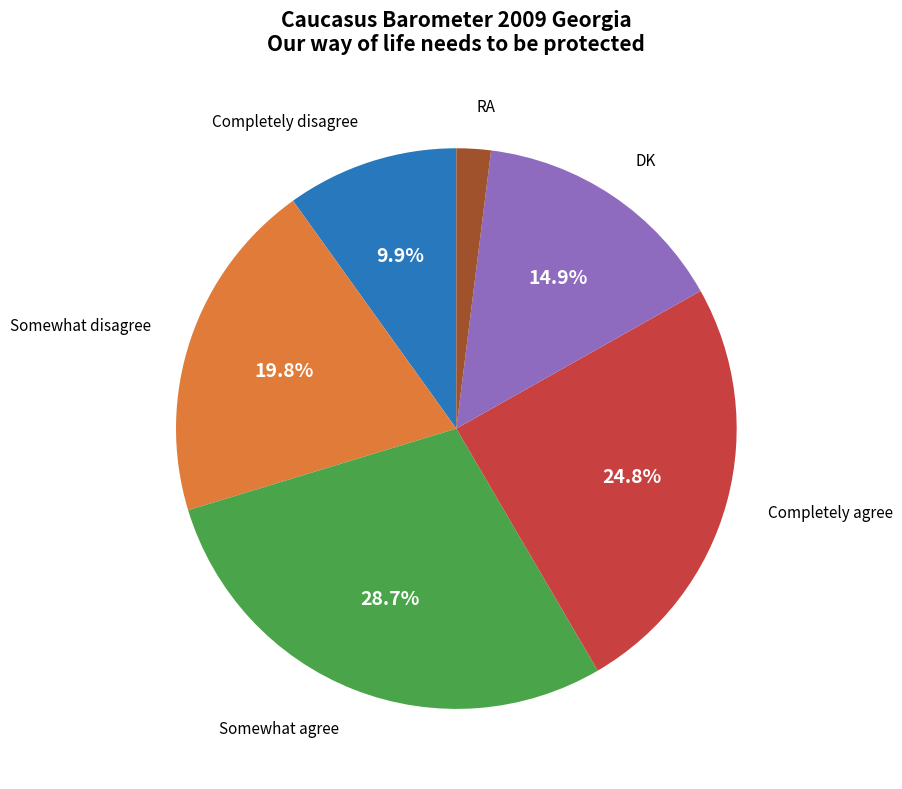

Is there a majority slice in this chart?

No